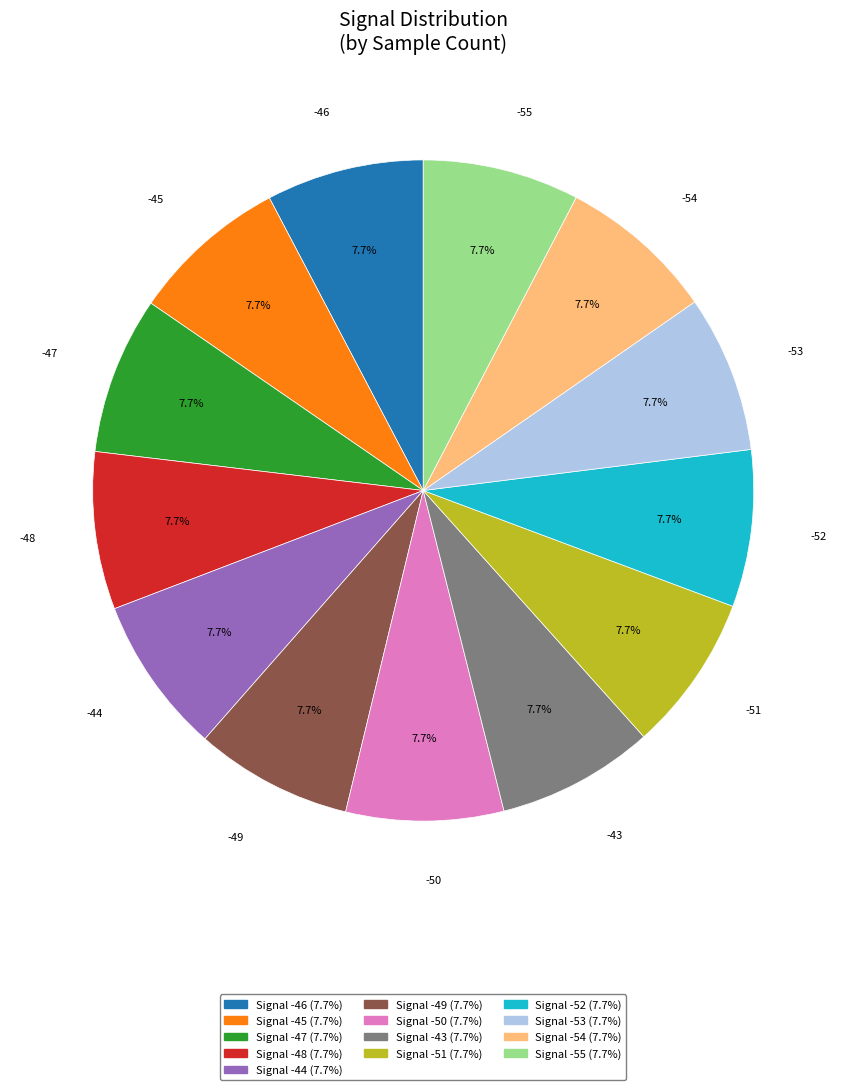

Is there any slice that represents more than half of the pie?

No